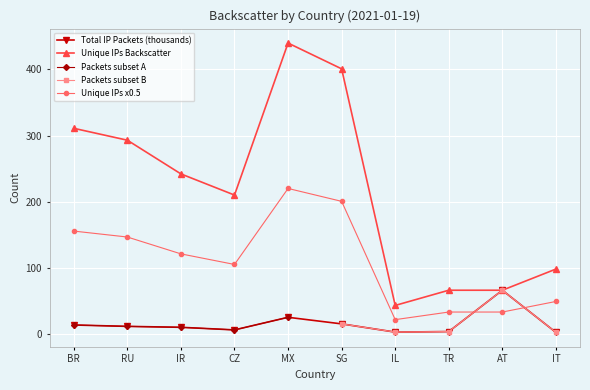

Where does the Unique IPs Backscatter series first go above 242?

BR